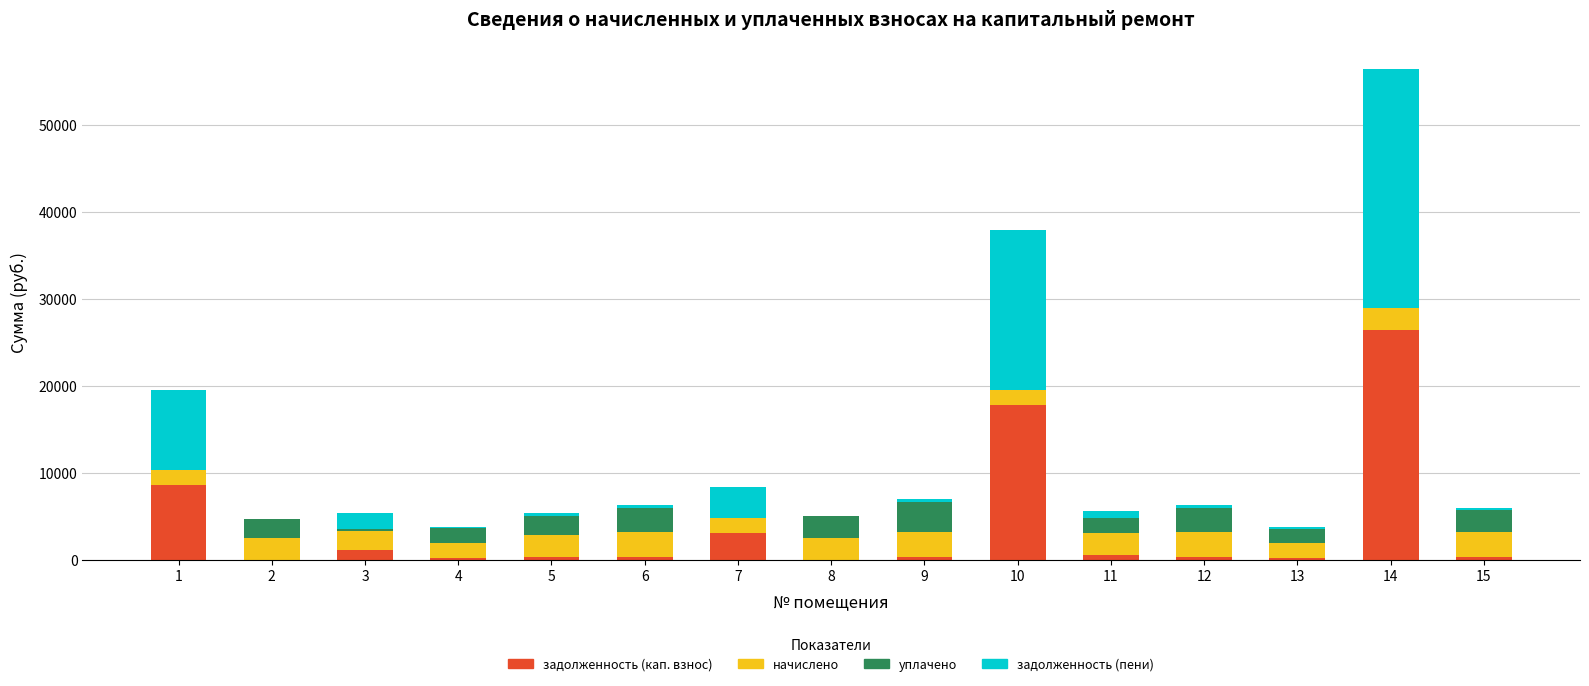

The value of задолженность (кап. взнос) at 14 is 45234.3. True or false?

False